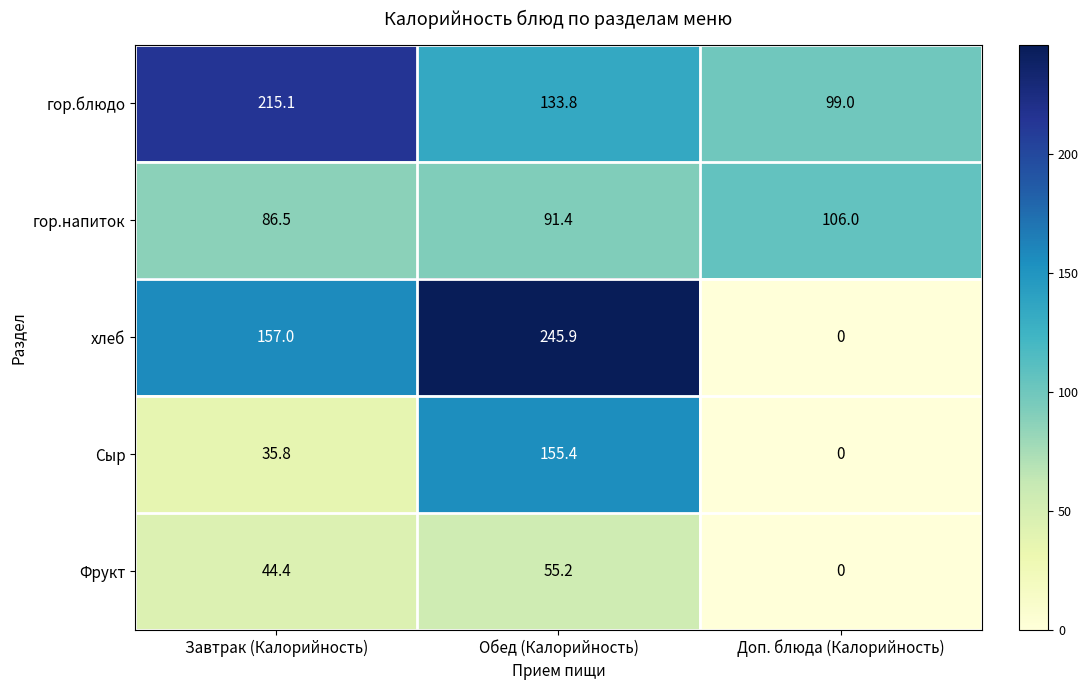

What is the approximate value of гор.блюдо at Доп. блюда (Калорийность)?

99.0